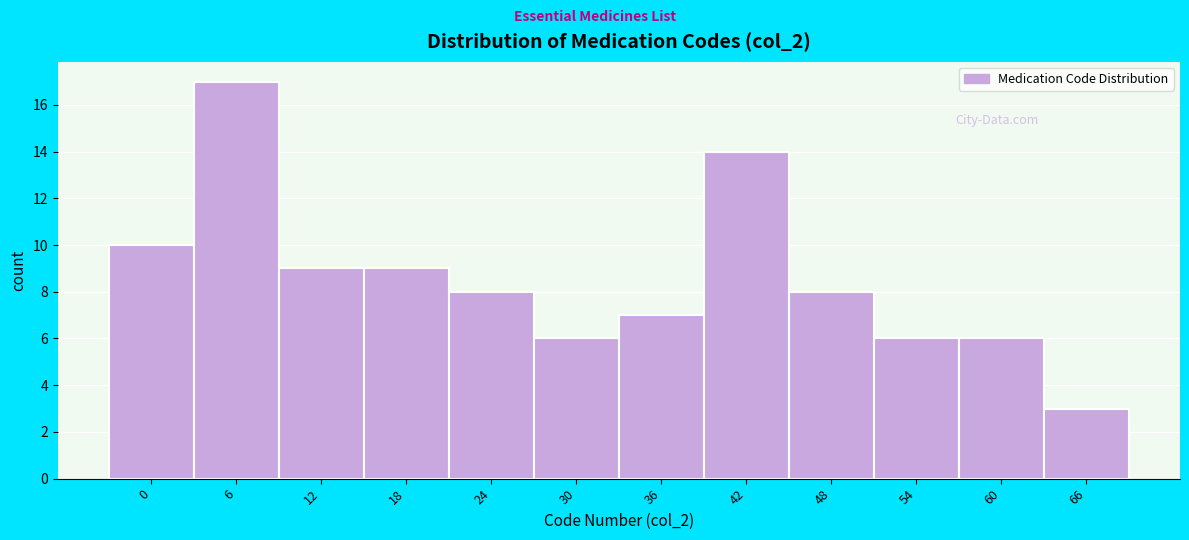

Reading left to right, list all the values displayed in this chart.

0=10	6=17	12=9	18=9	24=8	30=6	36=7	42=14	48=8	54=6	60=6	66=3